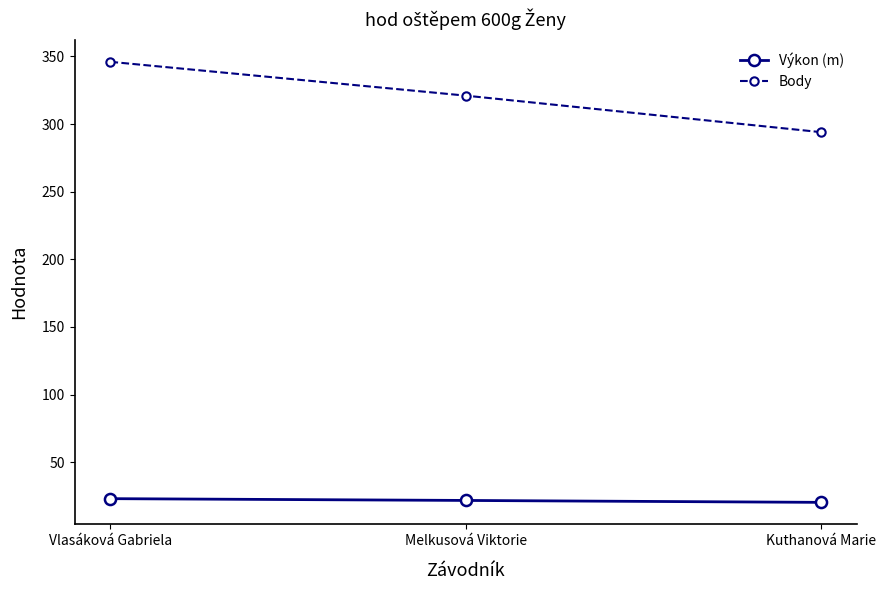

What position from the left is Kuthanová Marie?

3